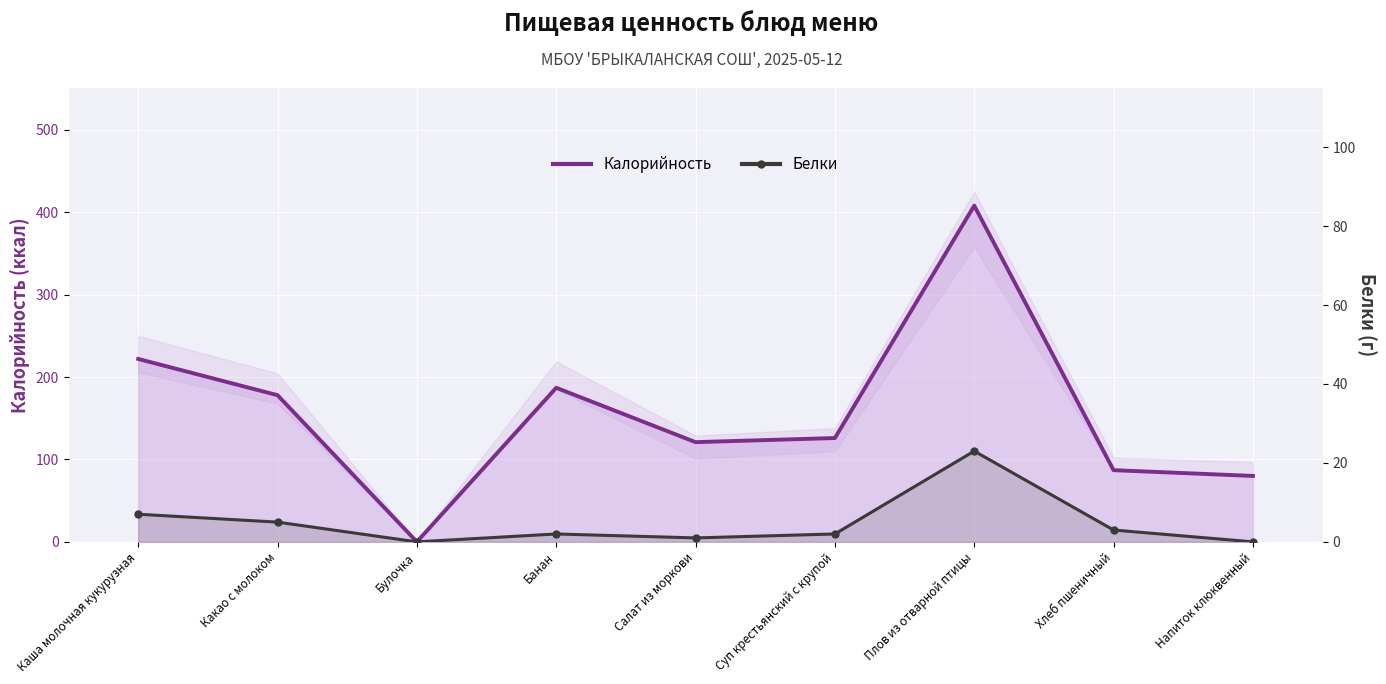

At how many categories does at least one series exceed 132?

4